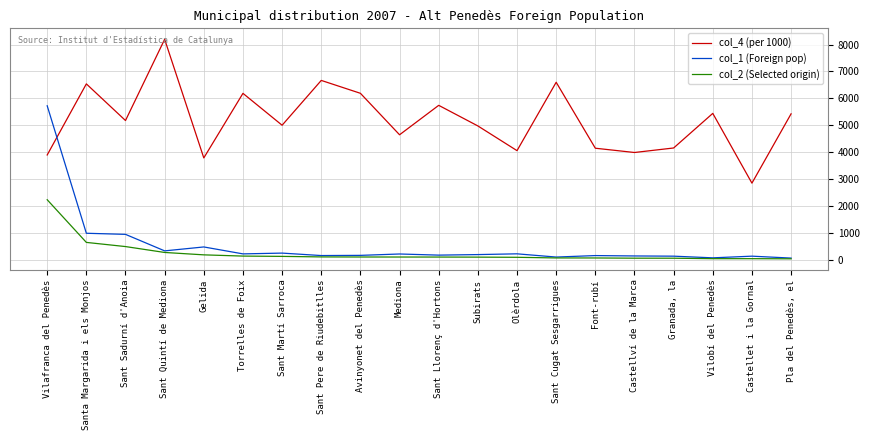

What is the difference between the col_1 (Foreign pop) values at Sant Sadurní d'Anoia and Sant Llorenç d'Hortons?

772